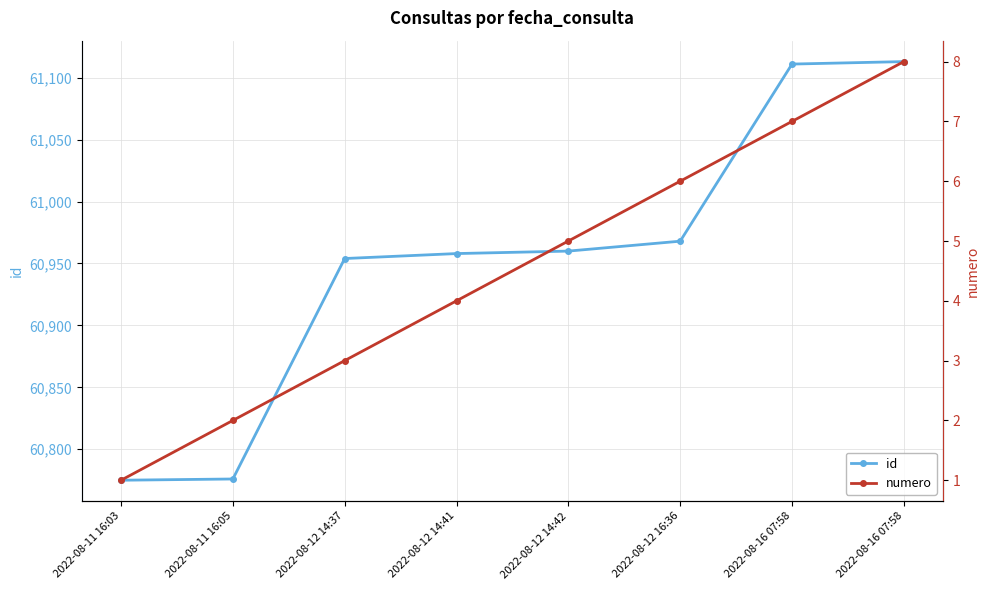

Which has a higher value, 2022-08-11 16:05 or 2022-08-12 14:41?

2022-08-12 14:41